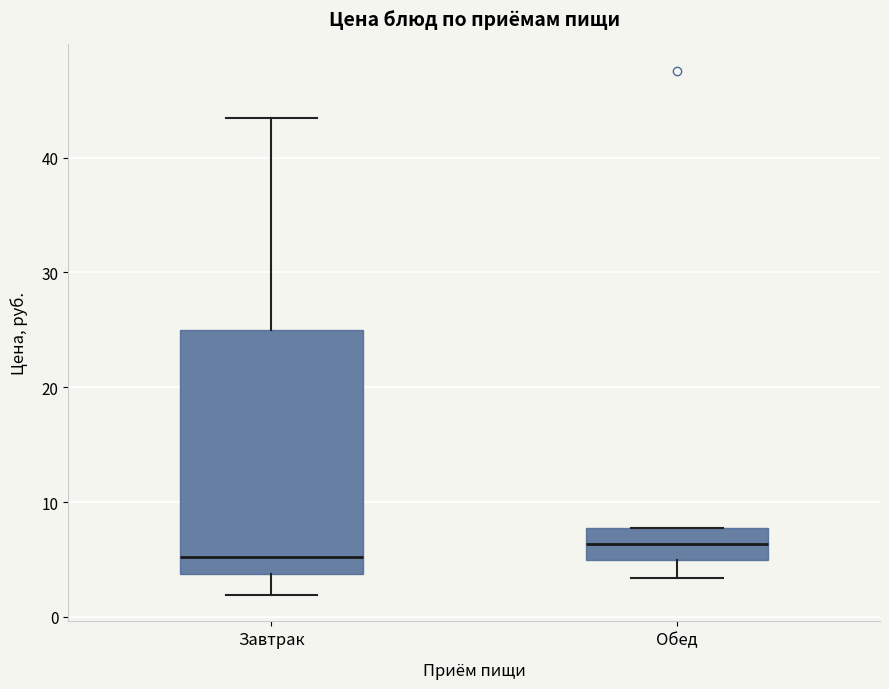

Where is the lower edge of the box for Завтрак on the y-axis? The values are not printed on the chart, so give them approximately, as read against the axis.

4